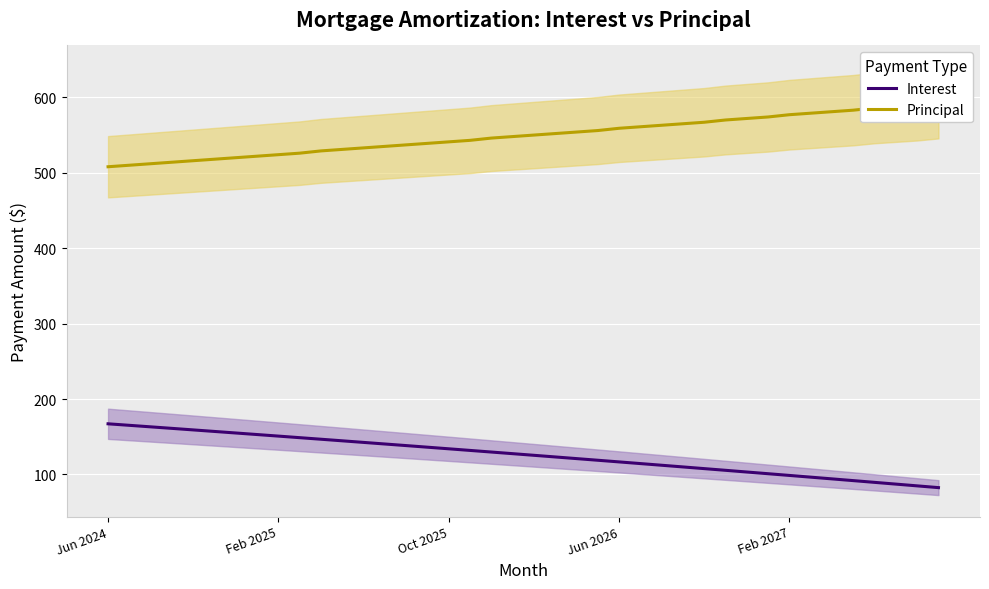

What is the highest value of the Interest series?

167.2